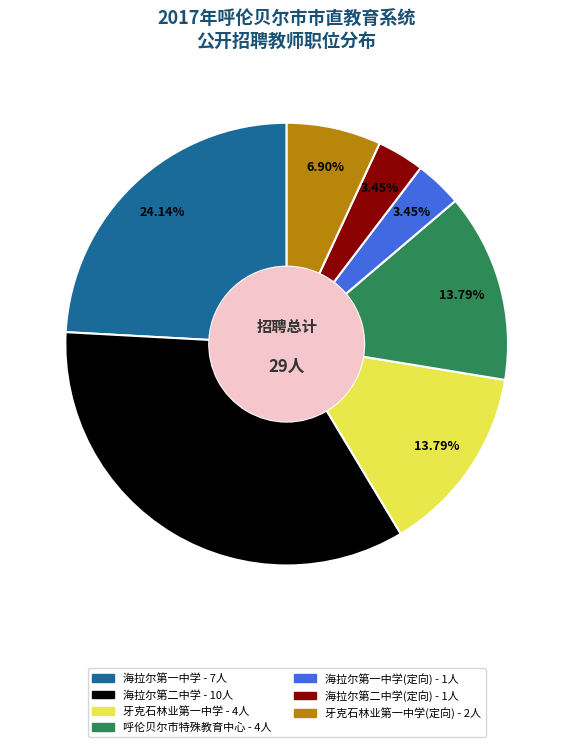

Is there any slice that represents more than half of the pie?

No